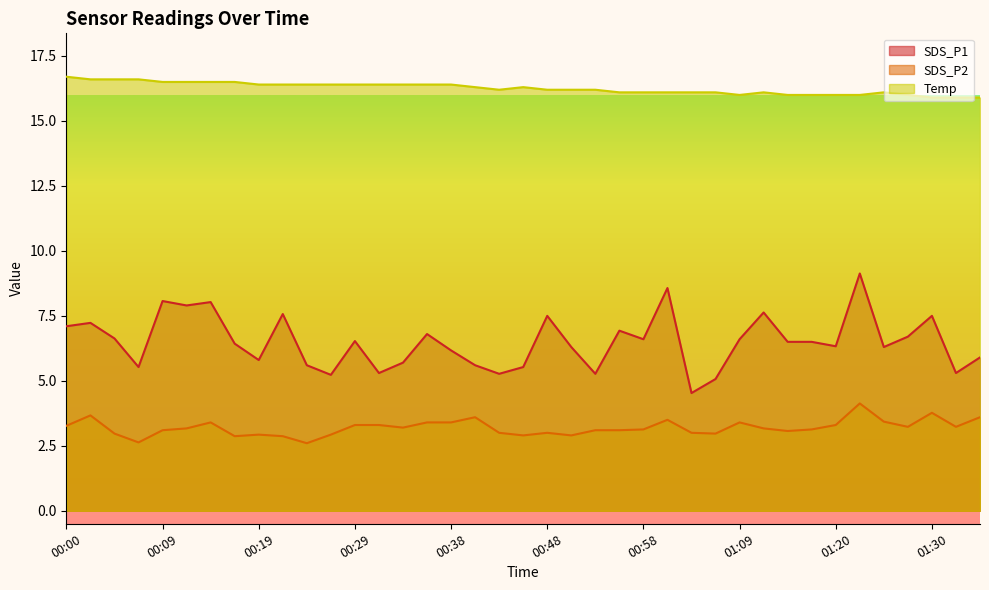

Which has a higher value, 01:03 or 00:31?

00:31